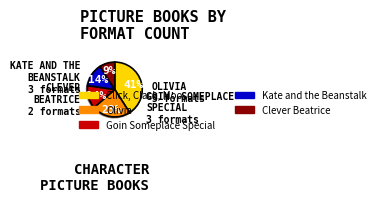

Between Olivia and Kate and the Beanstalk, which is larger?

Olivia